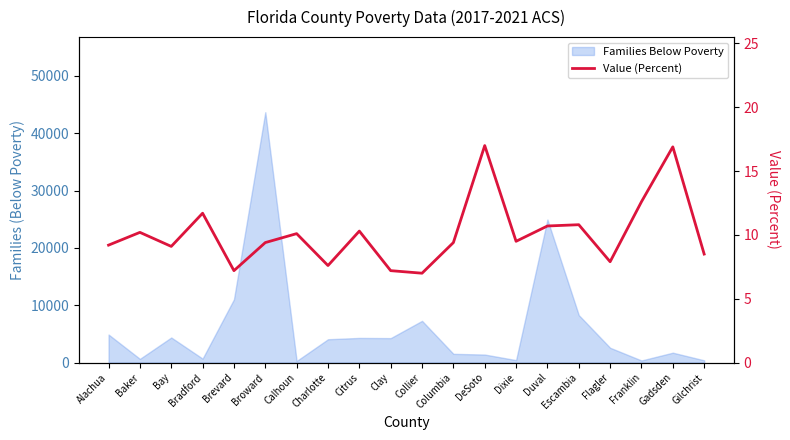

What is the label of the 7th point from the right?

Dixie